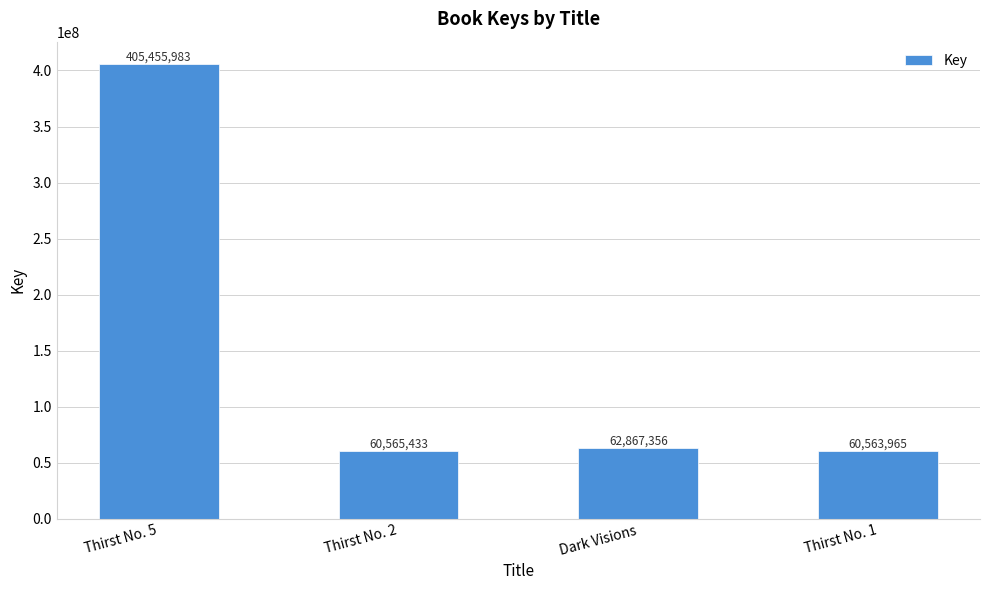

What is the label of the 4th bar from the right?

Thirst No. 5